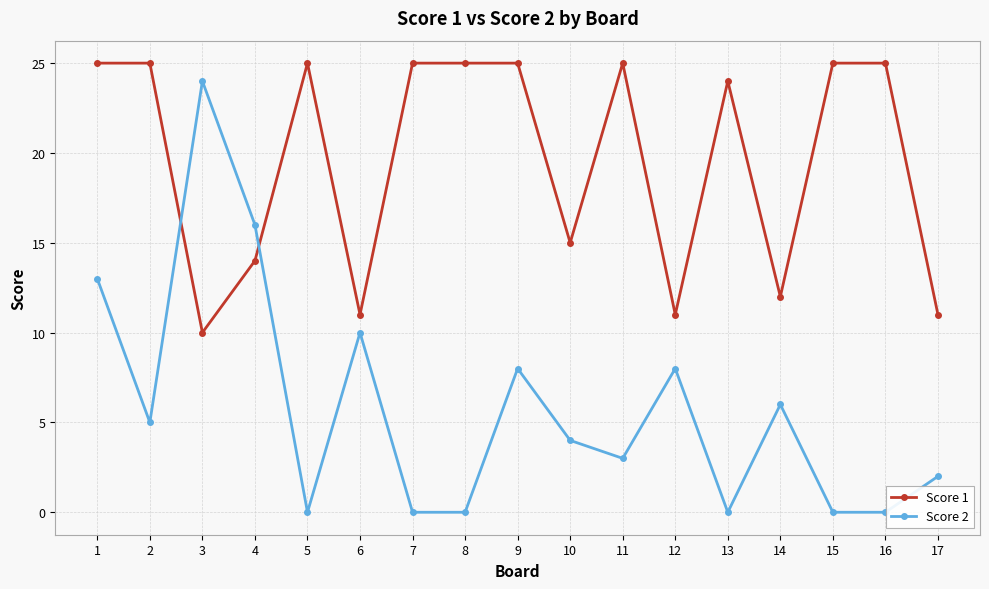

Where is the first local minimum for Score 2?

2